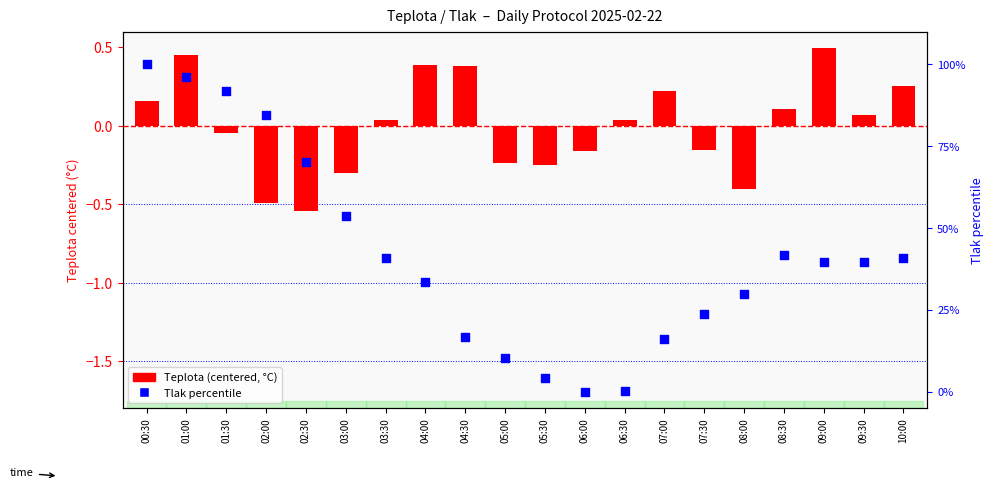

Is the value of Teplota (centered) at 06:30 greater than the value of Tlak percentile at 02:00?

No